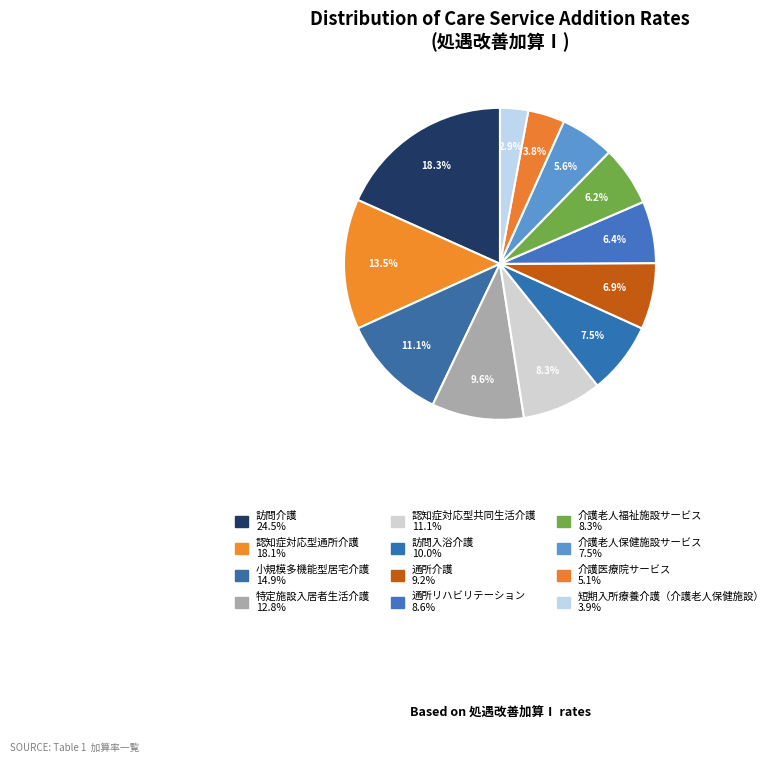

Between 訪問入浴介護 and 特定施設入居者生活介護, which is larger?

特定施設入居者生活介護